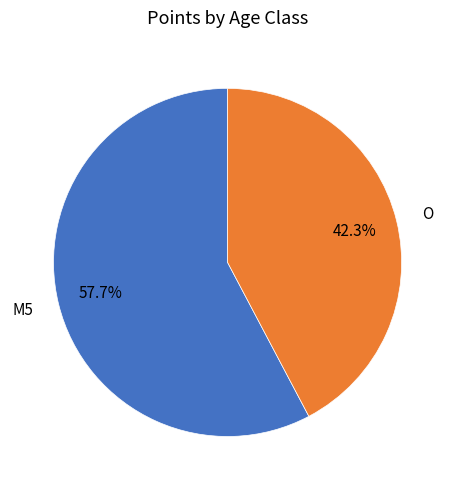

Approximately how many times larger is the value at O compared to M5?

0.7